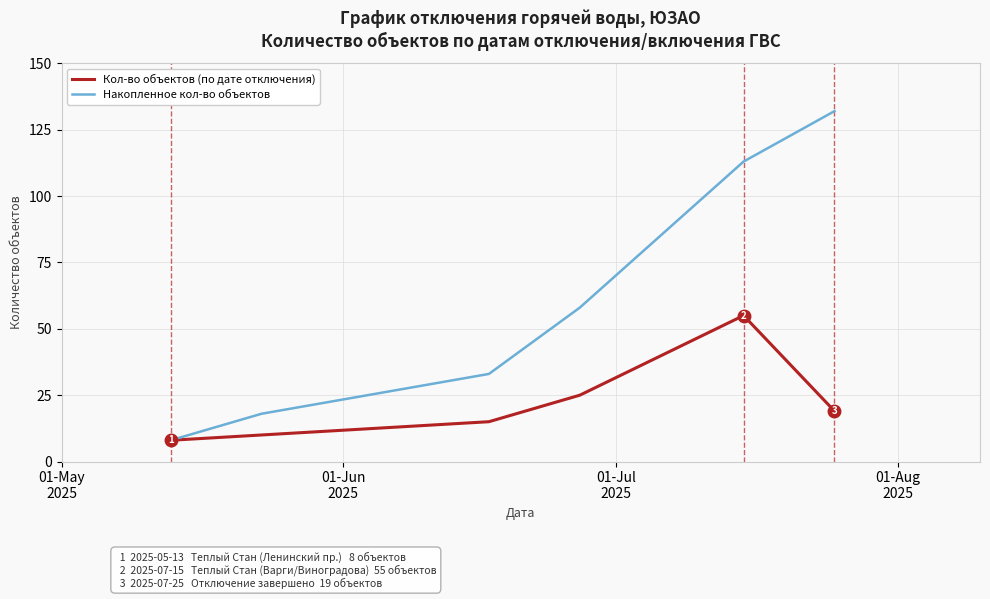

What is the lowest value of the Накопленное кол-во объектов series?

8